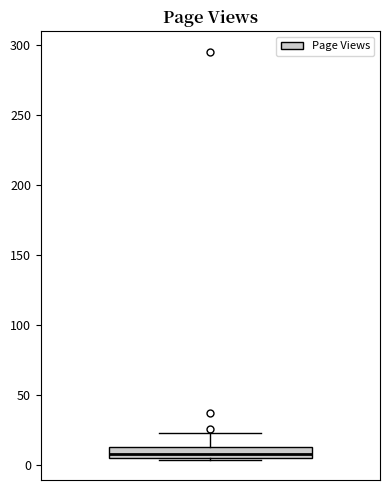

Transcribe this box plot: give where the median line is, the range the box spans, and where the two whiskers end, as read against the y-axis. The values are not printed on the chart, so give them approximately, as read against the axis.

median 10, box 5 to 15, whiskers 5 to 25